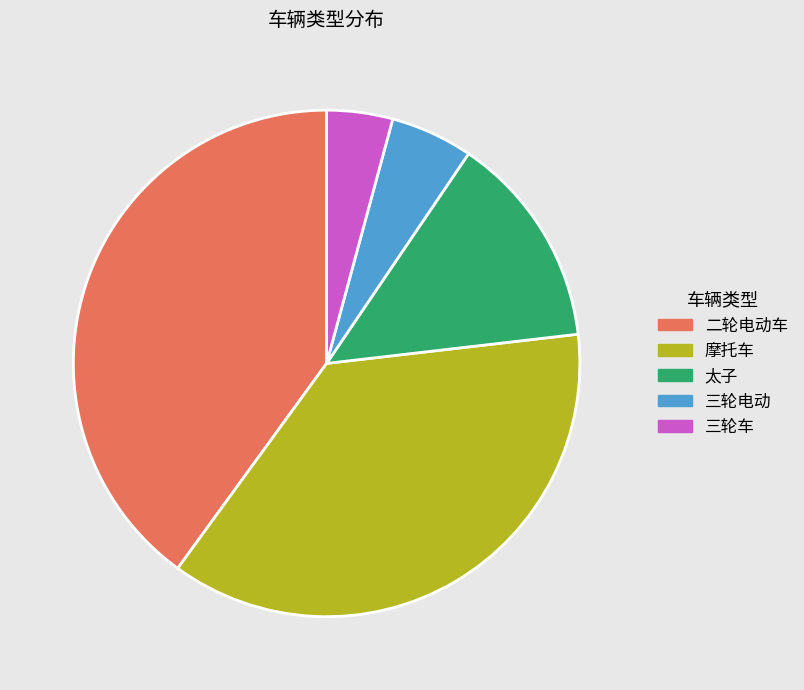

Is the sum of 太子 and 三轮电动 greater than half?

No